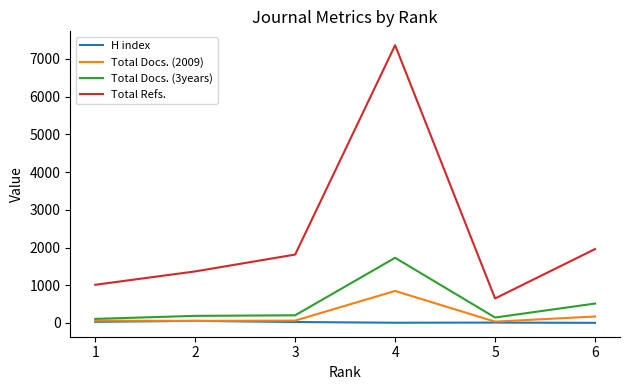

In Total Refs., how many points are lower than both neighbors (excluding endpoints)?

1